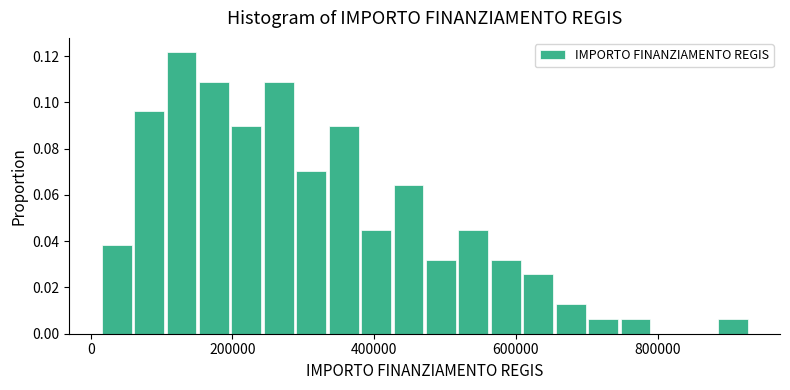

Around what value on the x-axis is the tallest bar? Give the approximate position of its centre, as read against the axis.

120000